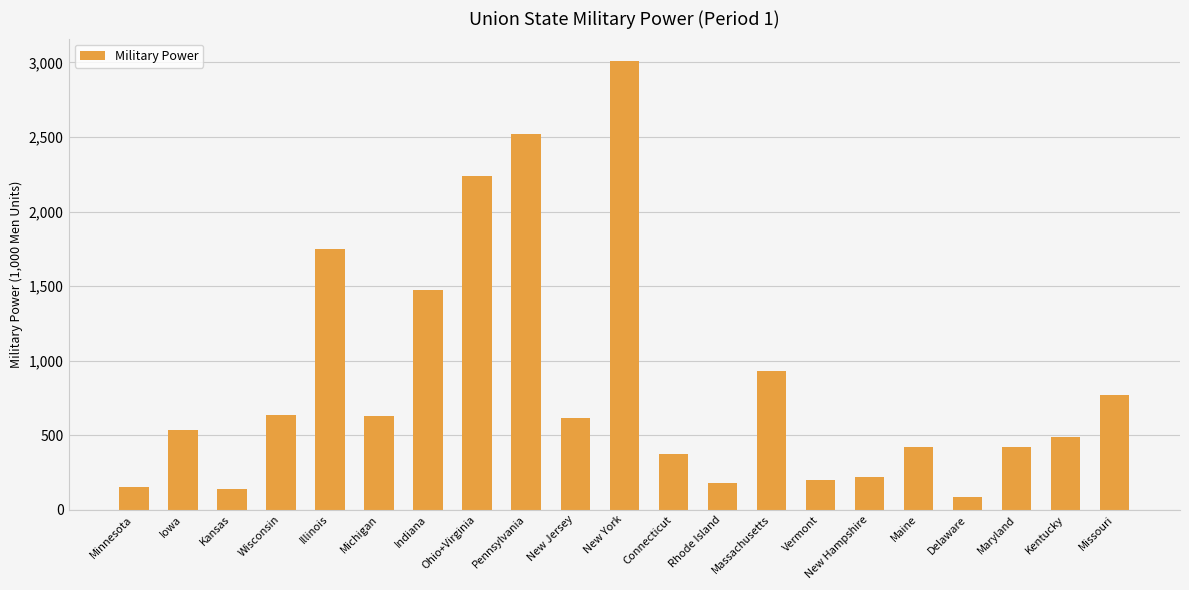

Count the number of categories in the chart.

21